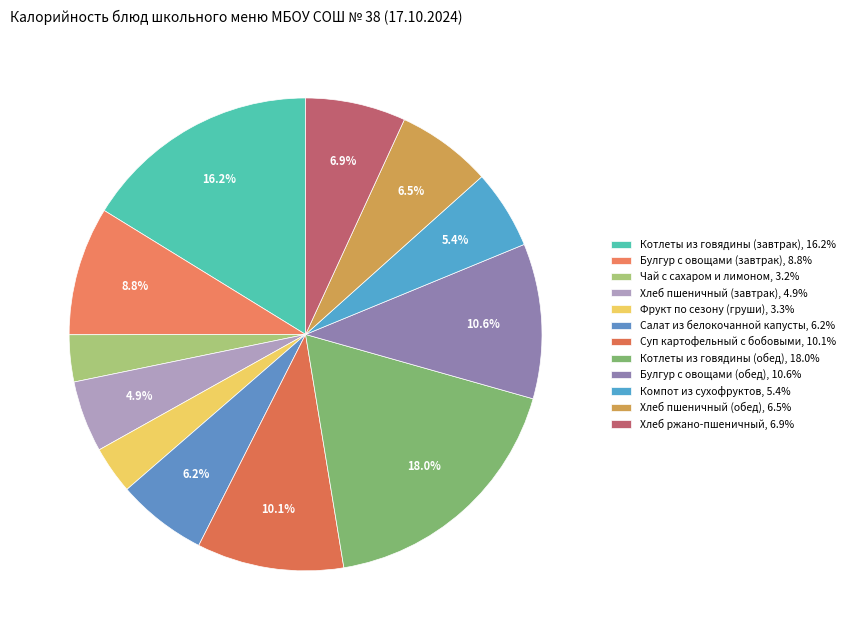

How many slices are in this pie chart?

12